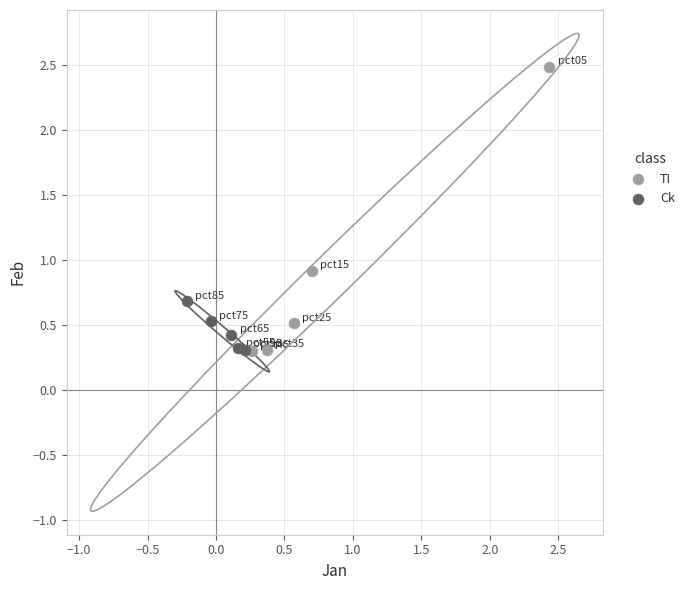

Which series has the largest Y range (max minus min)?

TI